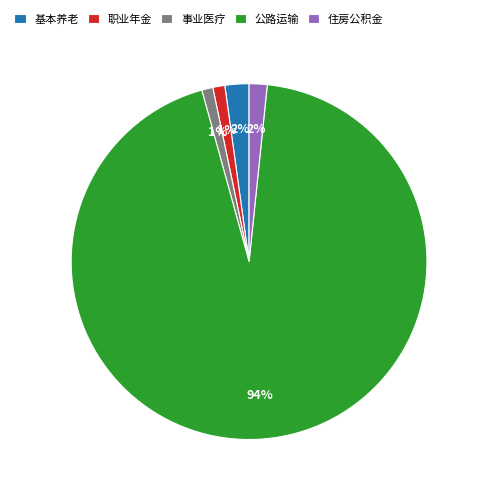

What is the majority slice?

公路运输